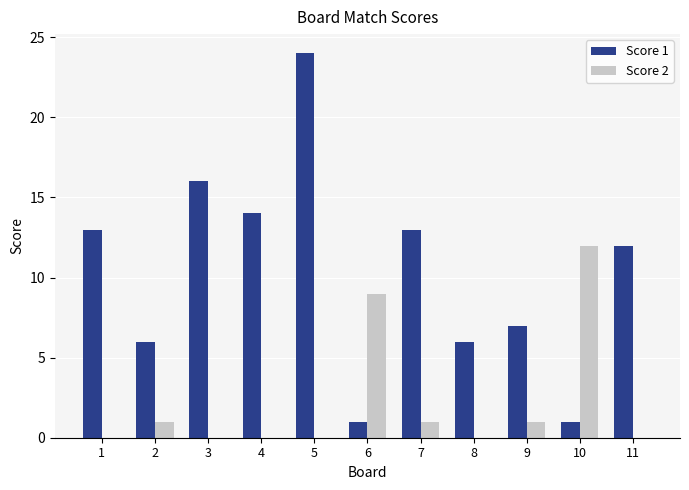

At which category is the sum across all series the highest?

5